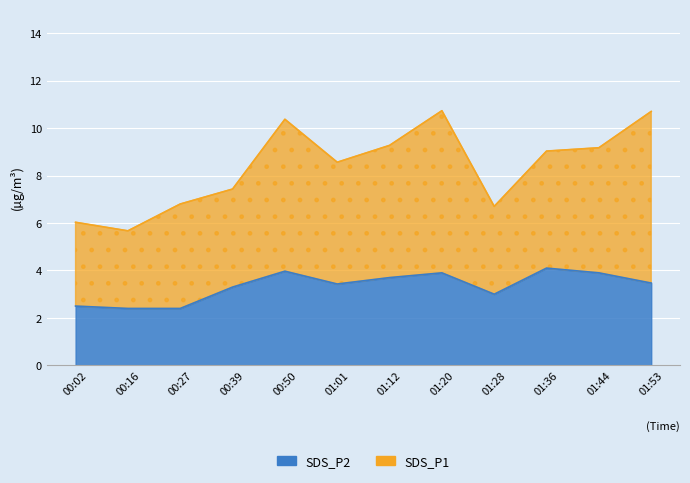

What is the value of the 3rd point from the left?

2.4